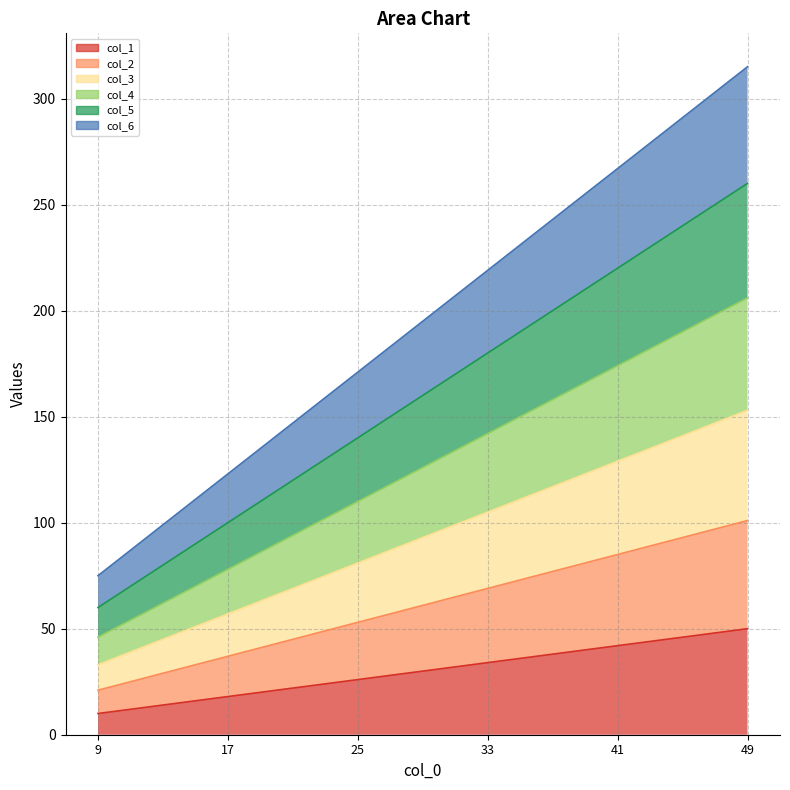

Reading right to left, list all the values displayed in this chart.

col_1: 50	42	34	26	18	10
col_2: 101	85	69	53	37	21
col_3: 153	129	105	81	57	33
col_4: 206	174	142	110	78	46
col_5: 260	220	180	140	100	60
col_6: 315	267	219	171	123	75